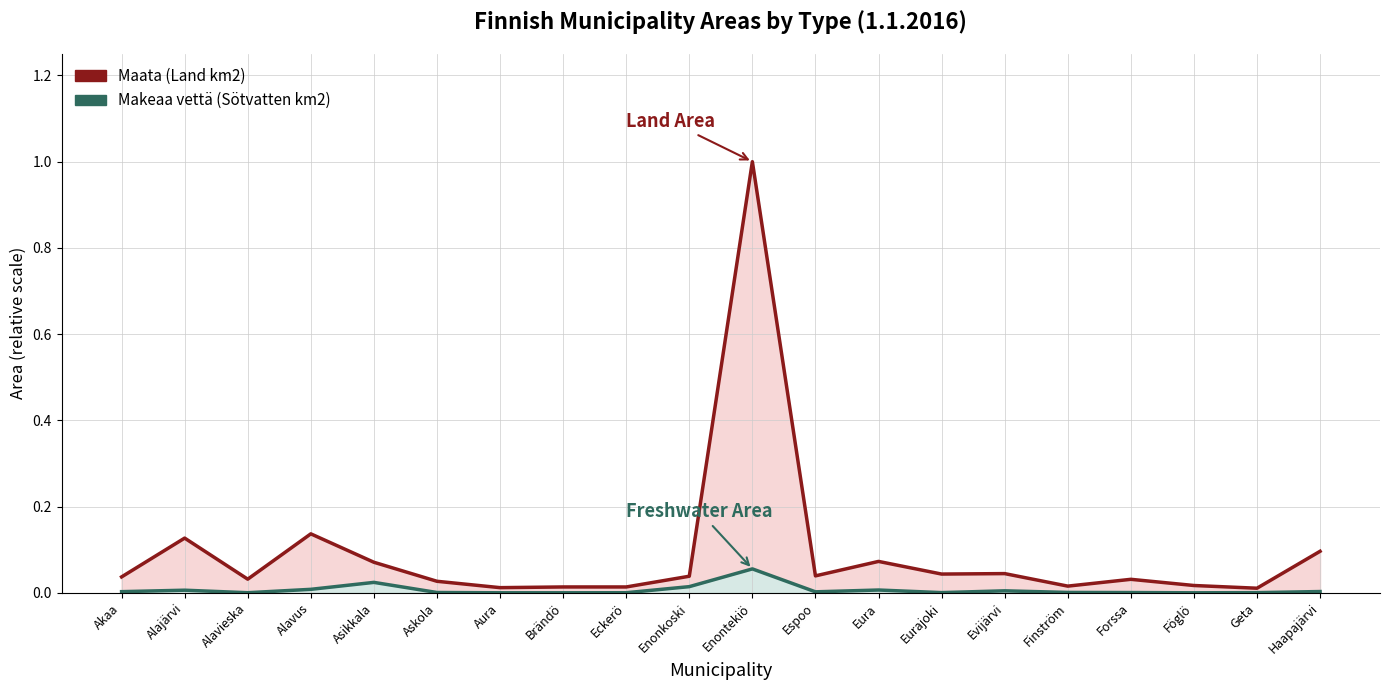

How many categories are shown in the chart?

20